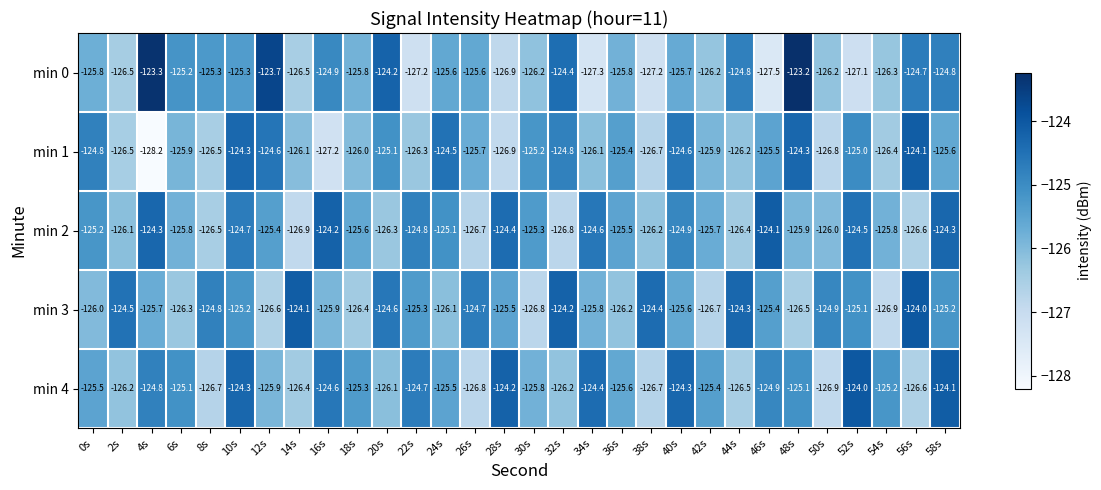

What is the minimum value for min 4?

-126.9